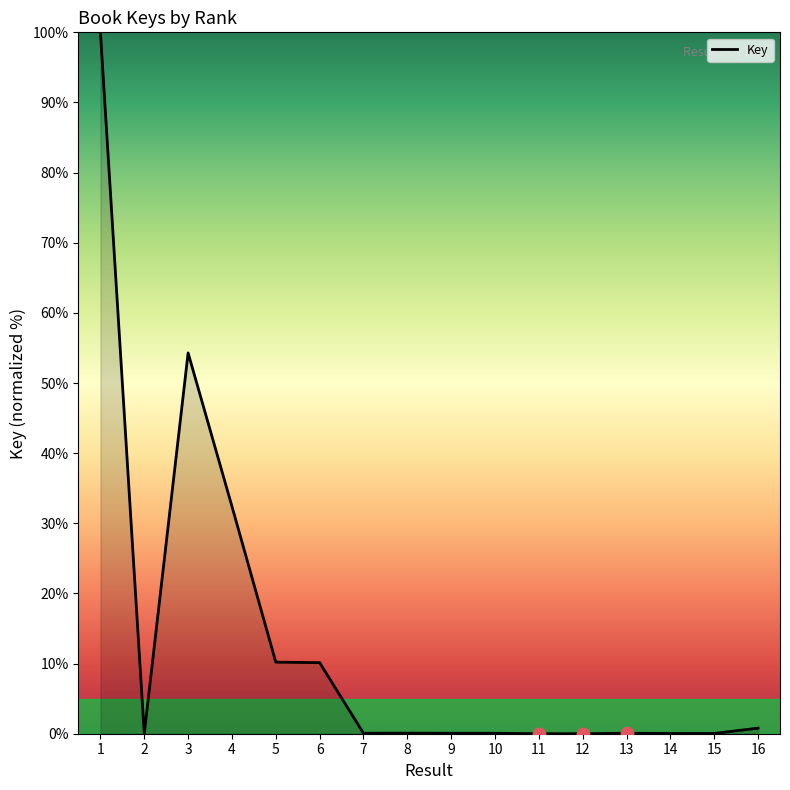

What is the change in value from 3 to 16?

-53.5